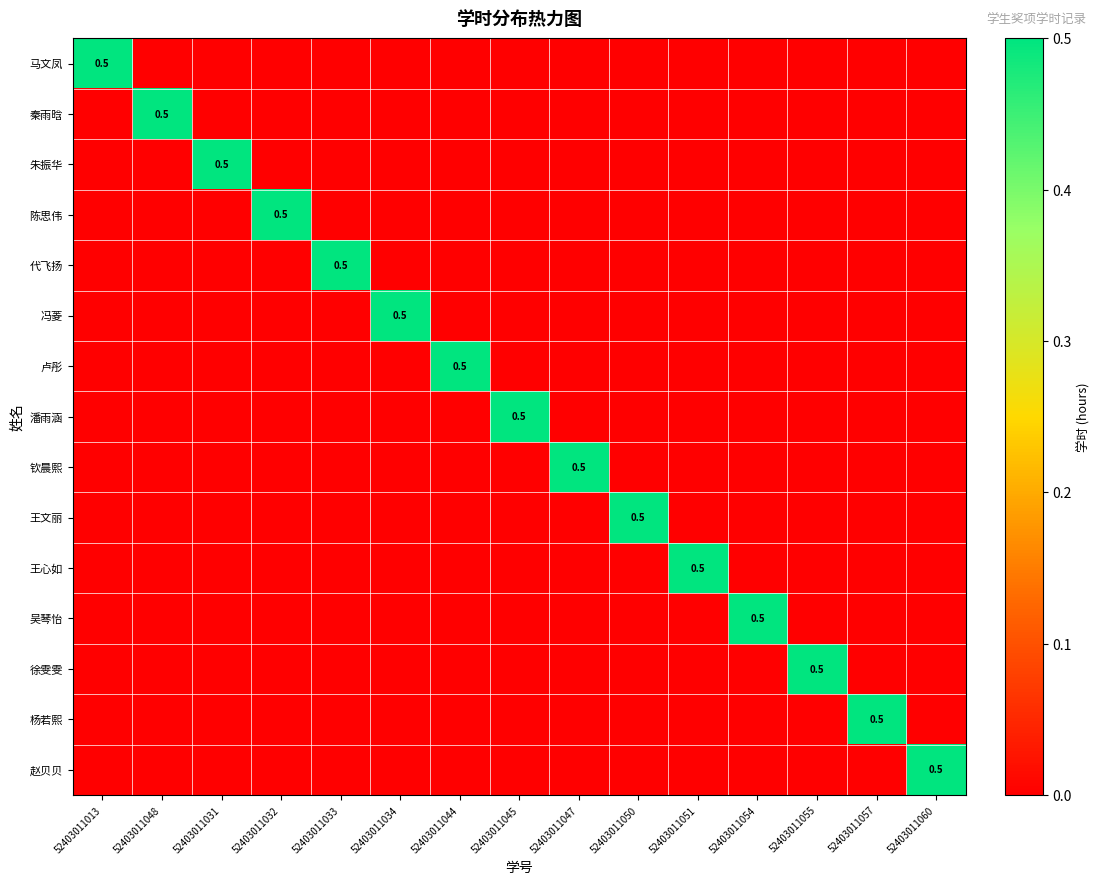

Is the value of 潘雨涵 at 52403011047 greater than the value of 王文丽 at 52403011032?

No